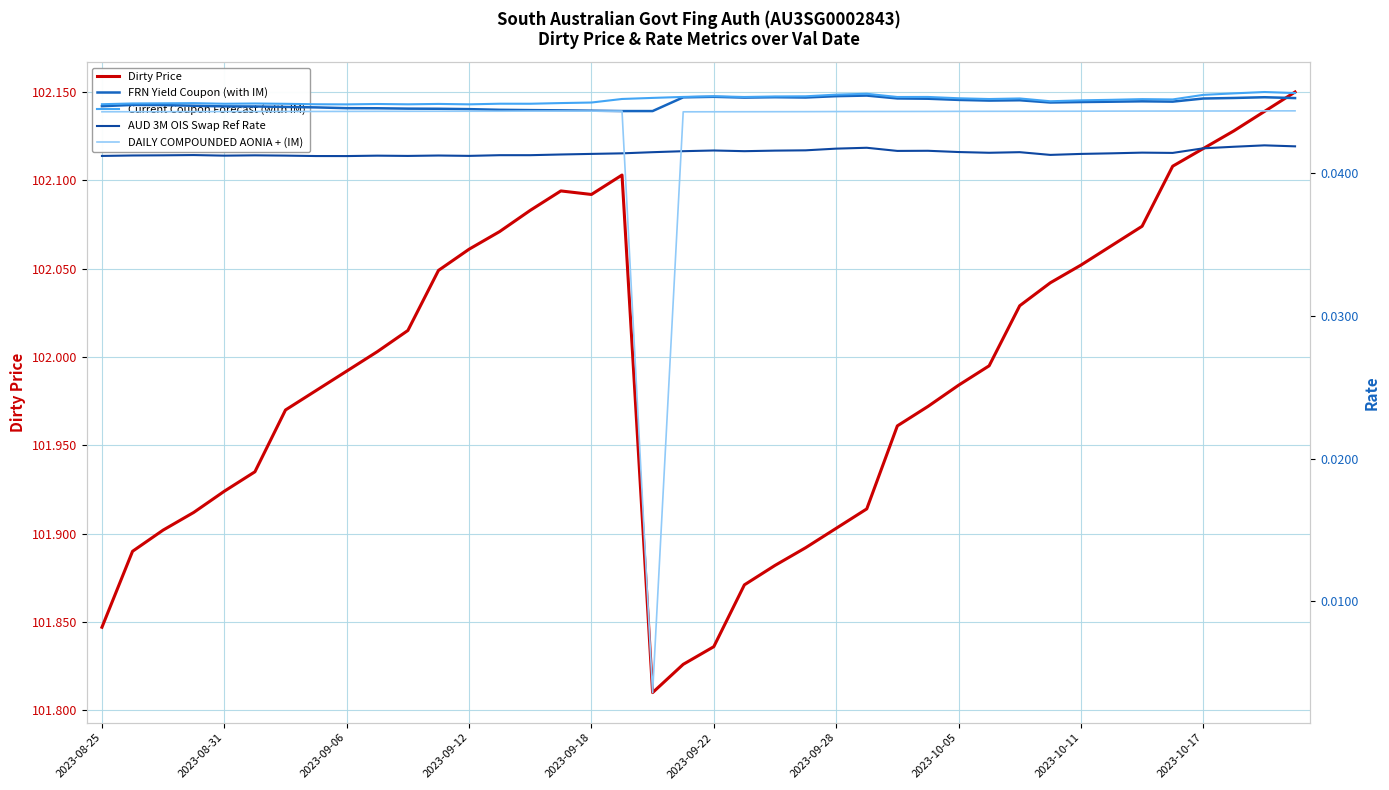

At which category does the chart reach its peak across all series?

39